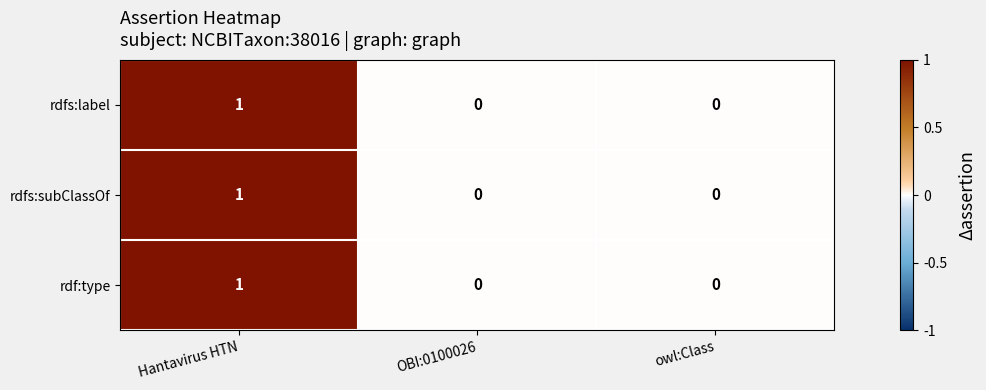

Count the rdfs:subClassOf values in the range 0 to 1.

3